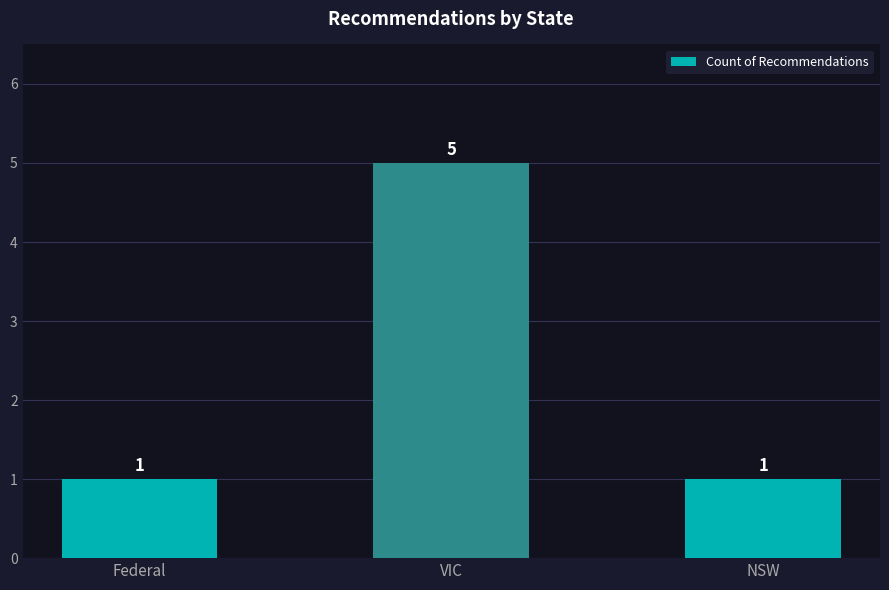

Is it true that the value at NSW is 1?

True